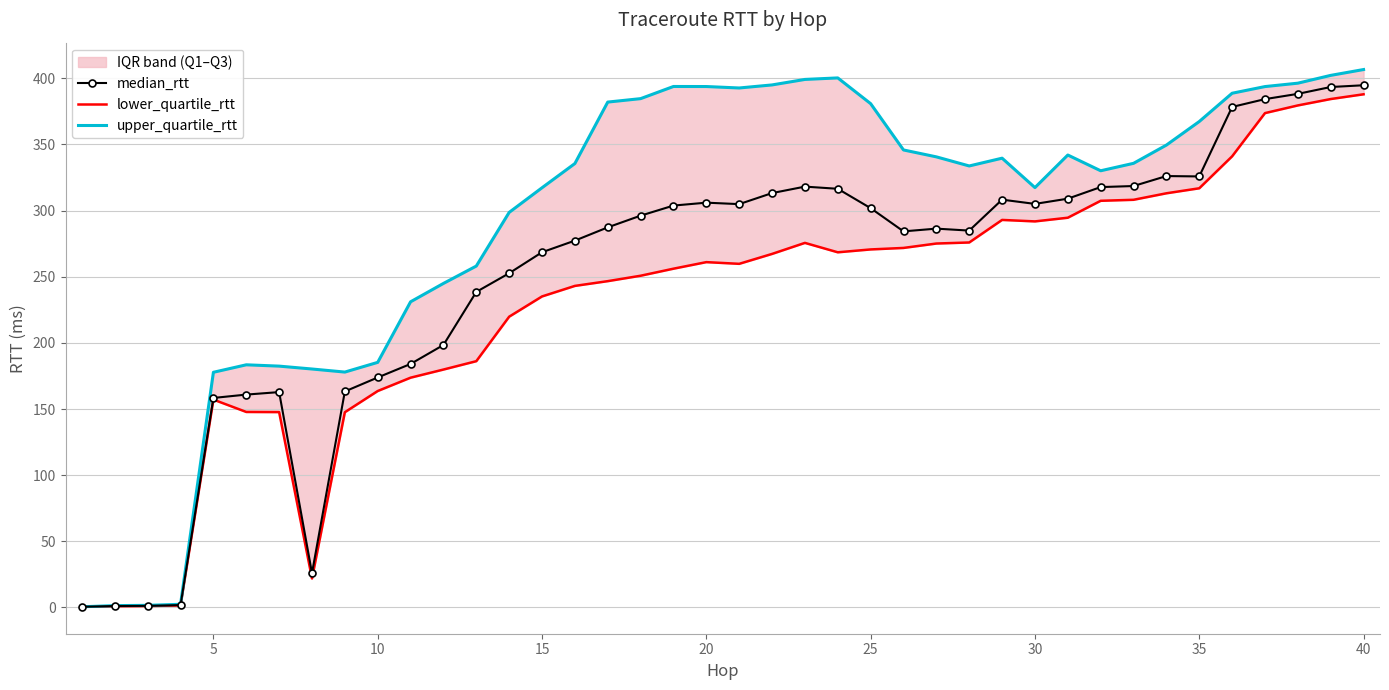

What is the average value of the upper_quartile_rtt series?

292.3